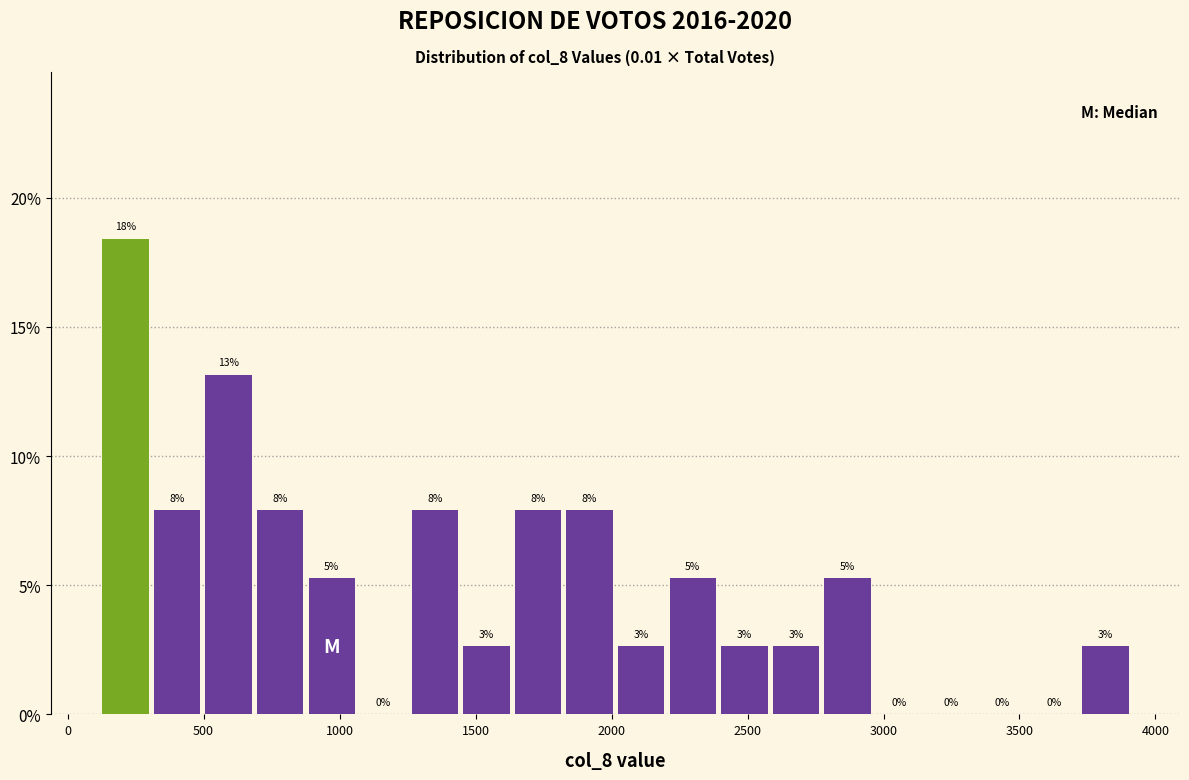

Around what value on the x-axis is the tallest bar? Give the approximate position of its centre, as read against the axis.

200